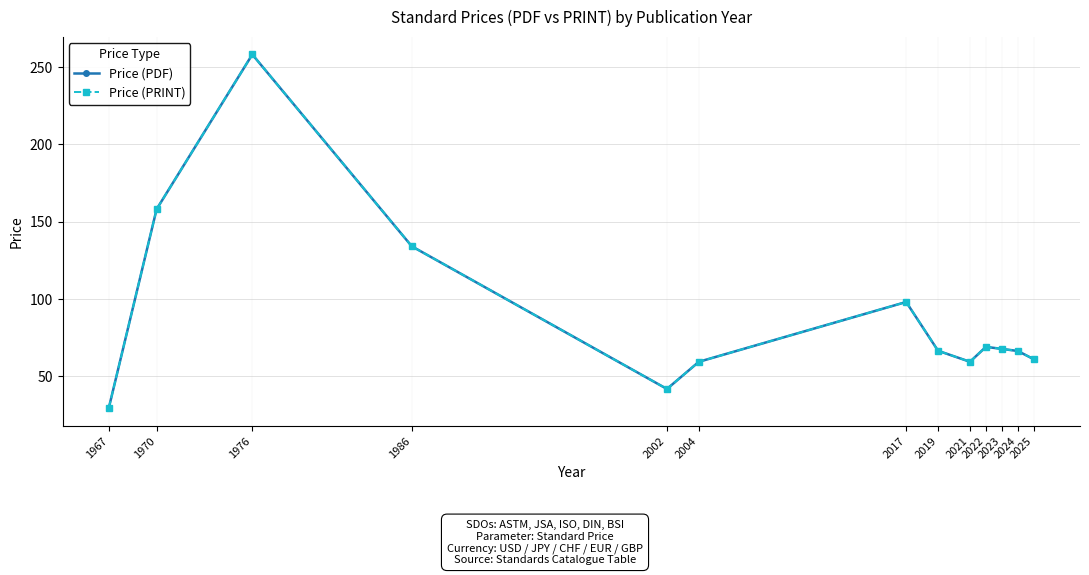

Which category has the lowest value across all series?

1967